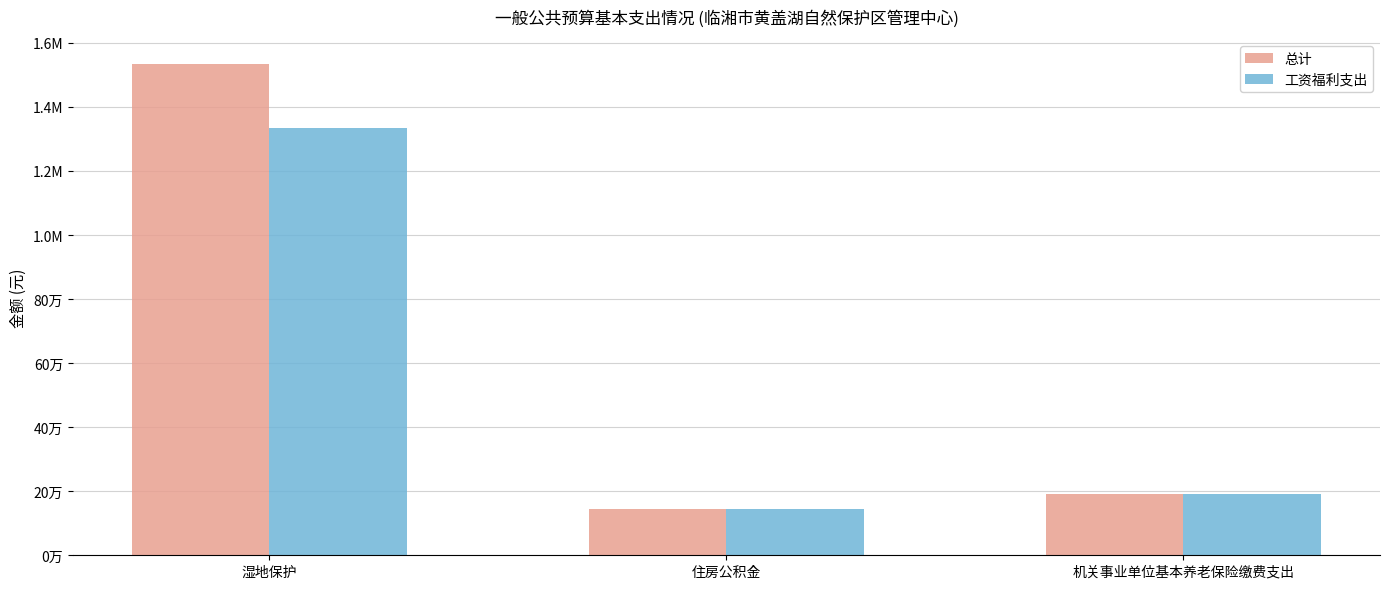

At how many categories does at least one series exceed 1161587?

1